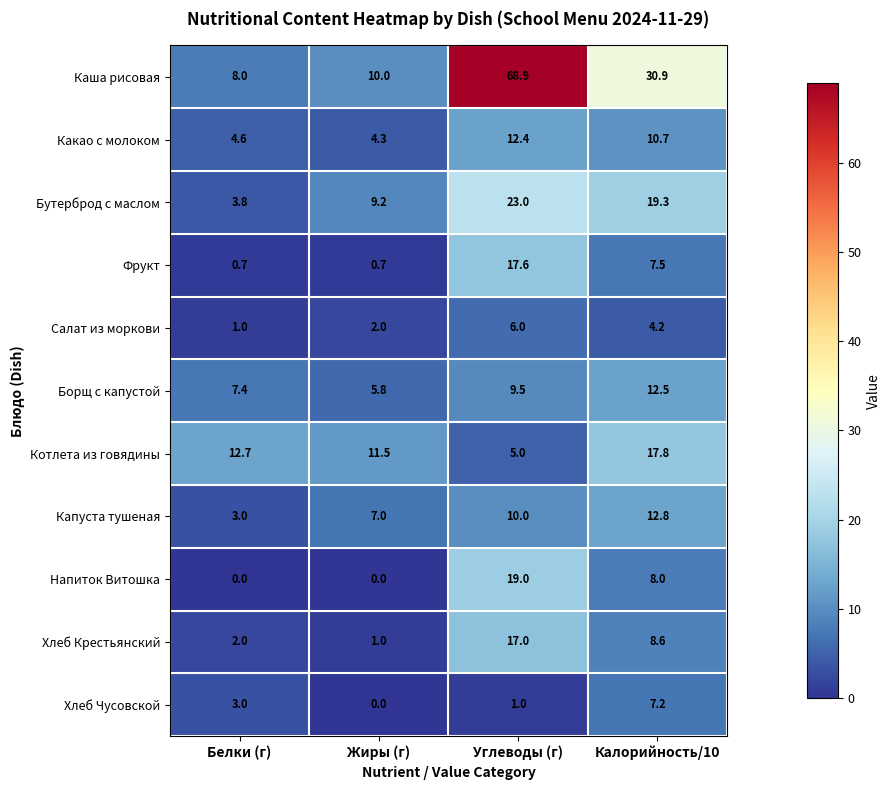

What is the greatest value displayed?

68.9